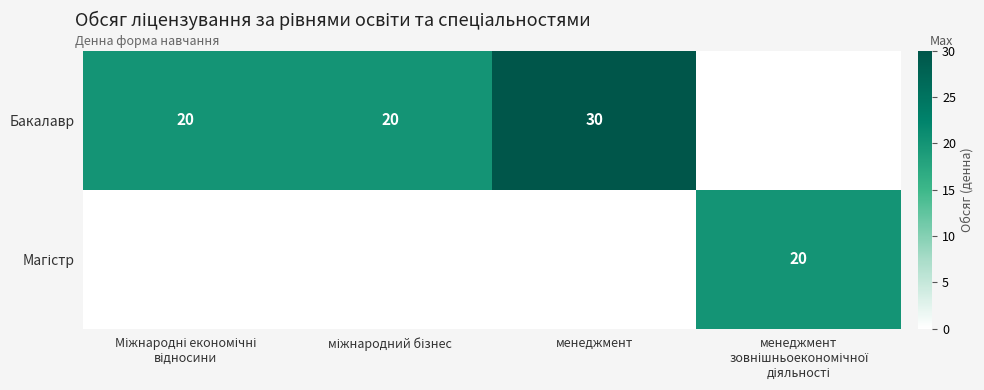

True or false: Бакалавр has a value of 45 at менеджмент.

False